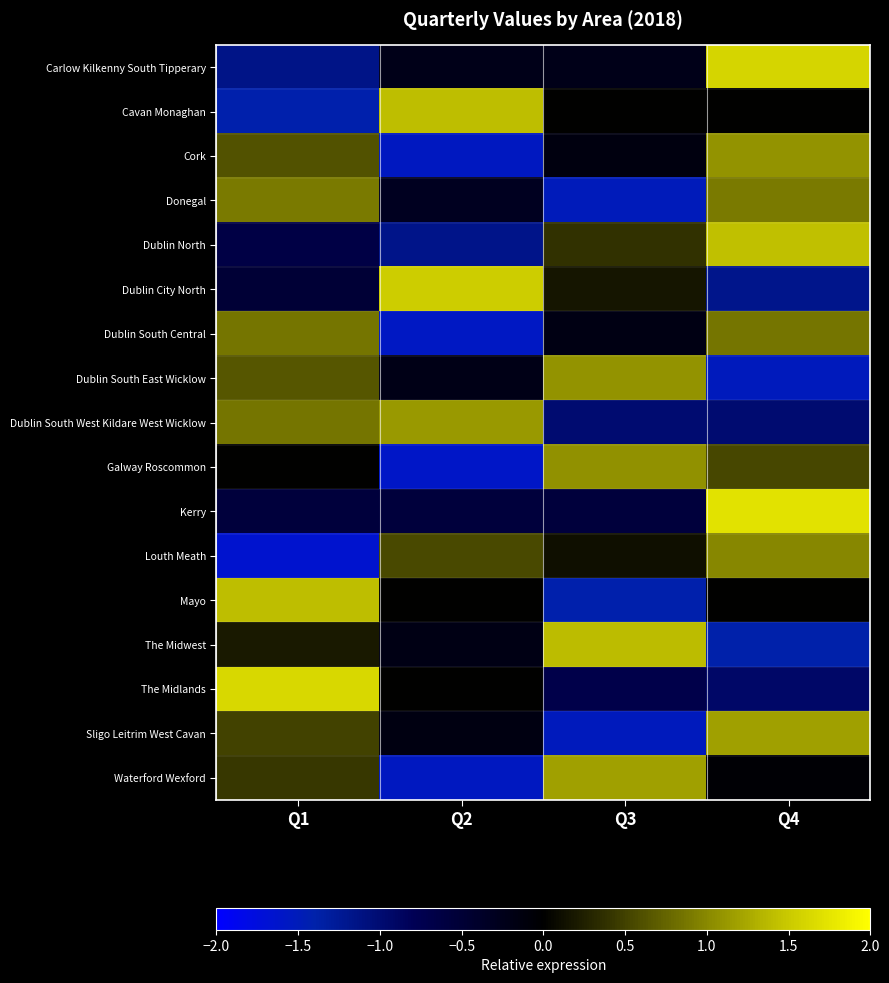

Reading right to left, transcribe all the data shown in this chart.

Carlow Kilkenny South Tipperary: Q4=1.6	Q3=-0.2	Q2=-0.2	Q1=-1.1
Cavan Monaghan: Q4=0.0	Q3=0.0	Q2=1.4	Q1=-1.4
Cork: Q4=1.1	Q3=-0.2	Q2=-1.6	Q1=0.6
Donegal: Q4=0.9	Q3=-1.5	Q2=-0.3	Q1=0.9
Dublin North: Q4=1.4	Q3=0.4	Q2=-1.2	Q1=-0.7
Dublin City North: Q4=-1.2	Q3=0.2	Q2=1.5	Q1=-0.5
Dublin South Central: Q4=0.9	Q3=-0.2	Q2=-1.6	Q1=0.9
Dublin South East Wicklow: Q4=-1.5	Q3=1.1	Q2=-0.2	Q1=0.7
Dublin South West Kildare West Wicklow: Q4=-1.0	Q3=-1.0	Q2=1.1	Q1=0.9
Galway Roscommon: Q4=0.5	Q3=1.1	Q2=-1.6	Q1=0.0
Kerry: Q4=1.7	Q3=-0.6	Q2=-0.6	Q1=-0.6
Louth Meath: Q4=1.0	Q3=0.1	Q2=0.5	Q1=-1.6
Mayo: Q4=0.0	Q3=-1.4	Q2=0.0	Q1=1.4
The Midwest: Q4=-1.4	Q3=1.4	Q2=-0.2	Q1=0.2
The Midlands: Q4=-0.9	Q3=-0.7	Q2=0.0	Q1=1.6
Sligo Leitrim West Cavan: Q4=1.2	Q3=-1.5	Q2=-0.2	Q1=0.5
Waterford Wexford: Q4=-0.1	Q3=1.2	Q2=-1.6	Q1=0.4